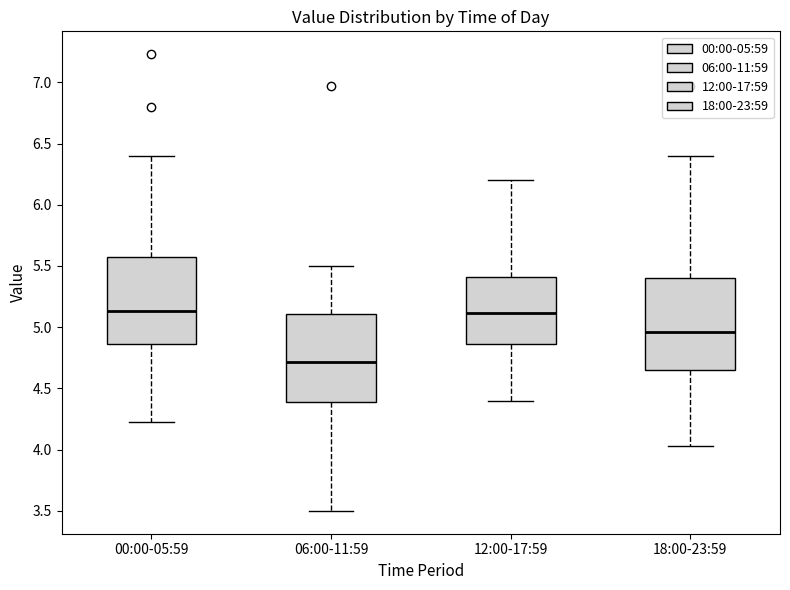

Where is the lower edge of the box for 06:00-11:59 on the y-axis? The values are not printed on the chart, so give them approximately, as read against the axis.

4.40